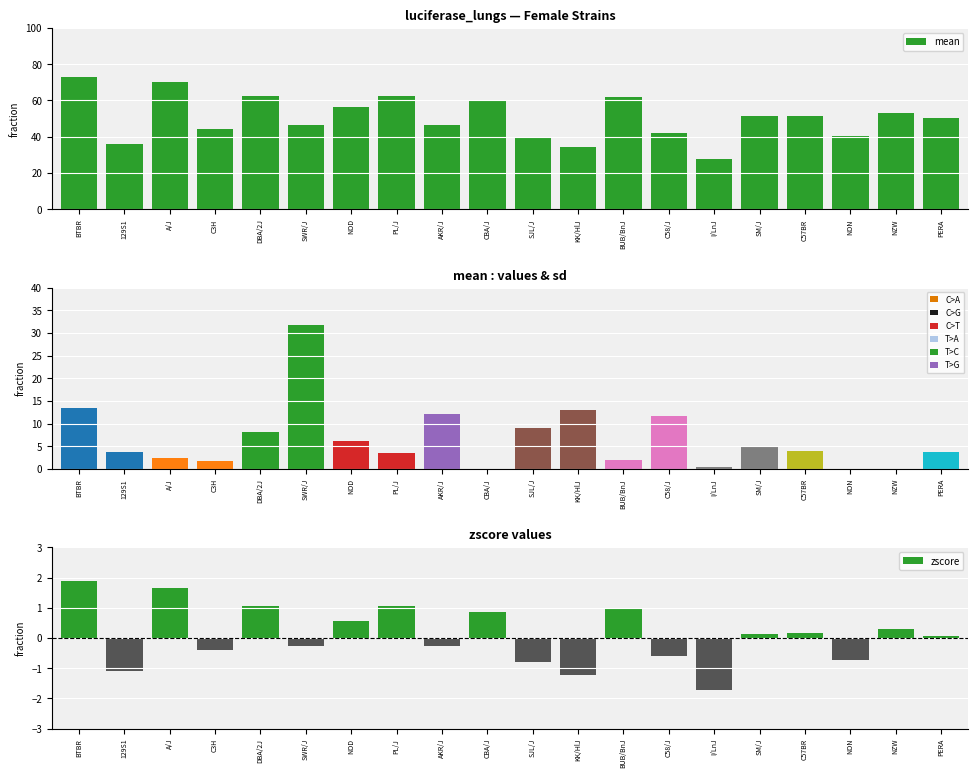

Is the value of zscore at NOD greater than the value of mean at C57BR?

No